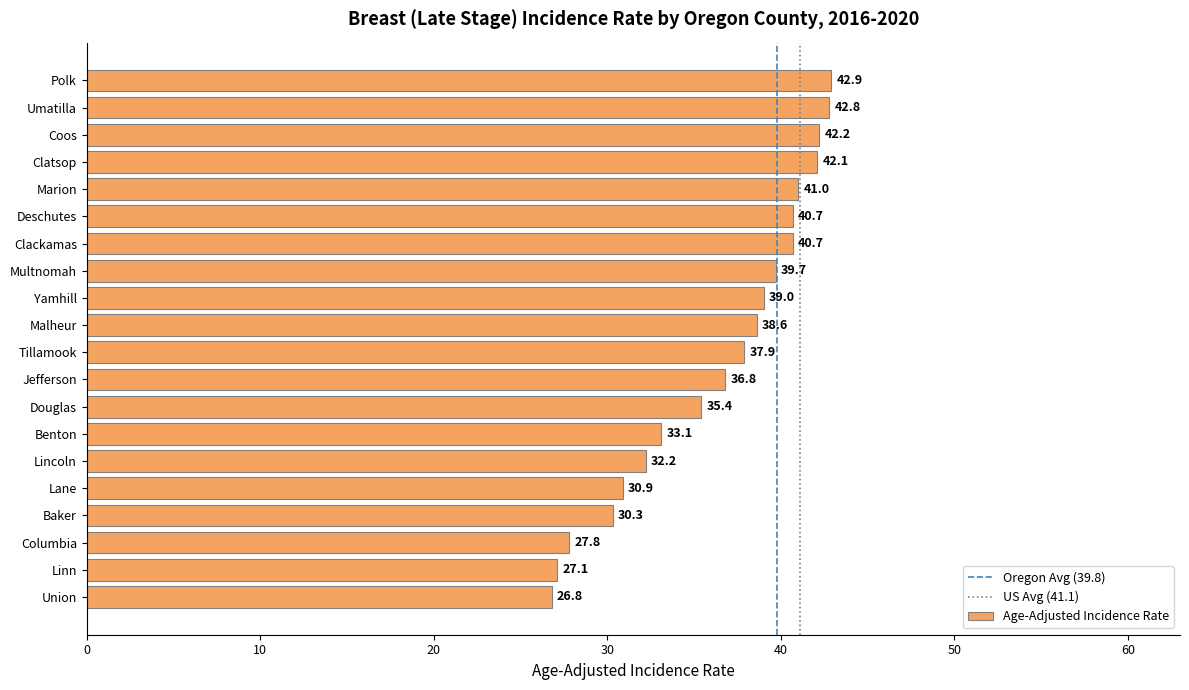

At which category does the chart reach its minimum across all series?

Union